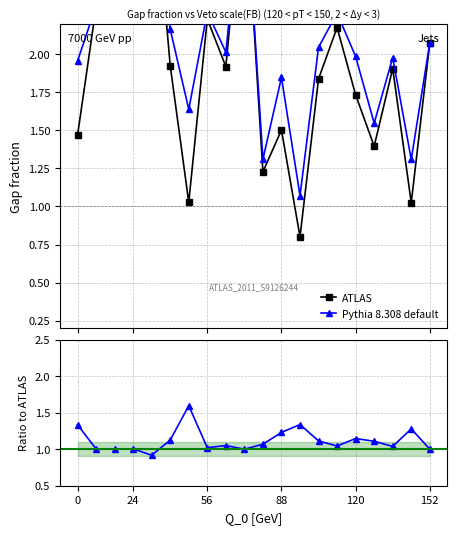

What is the sum of the ATLAS values at 15 and 152?

3.7